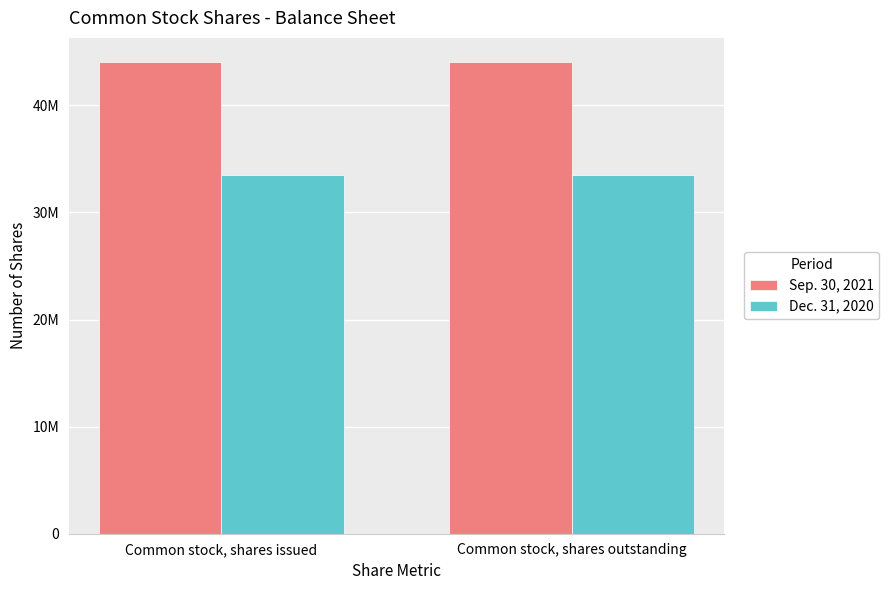

Which series has the largest total across all categories?

Sep. 30, 2021